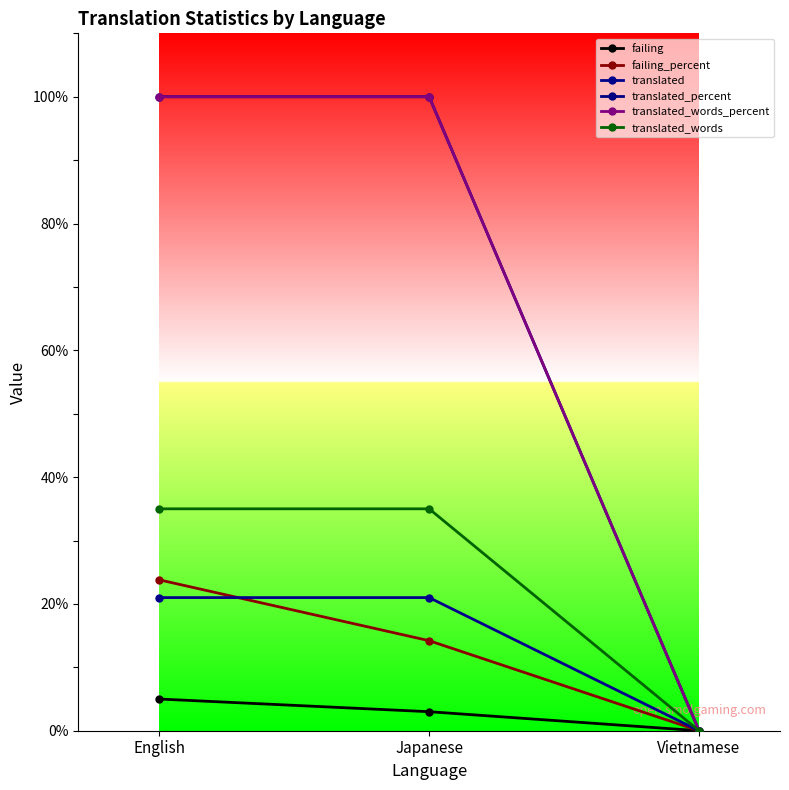

At which label does failing_percent first exceed 14?

English